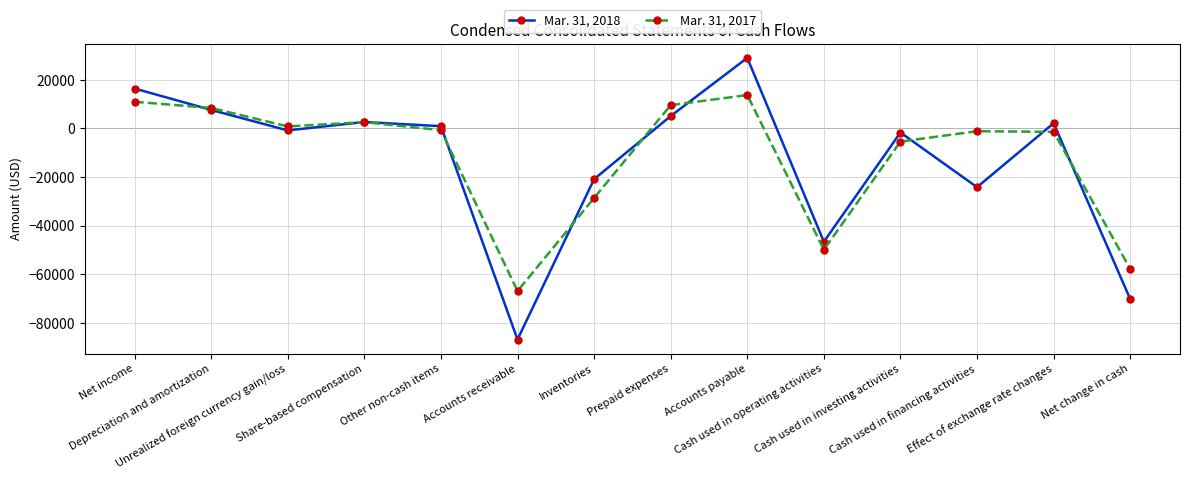

How many interior local valleys does the Mar. 31, 2018 series have?

4